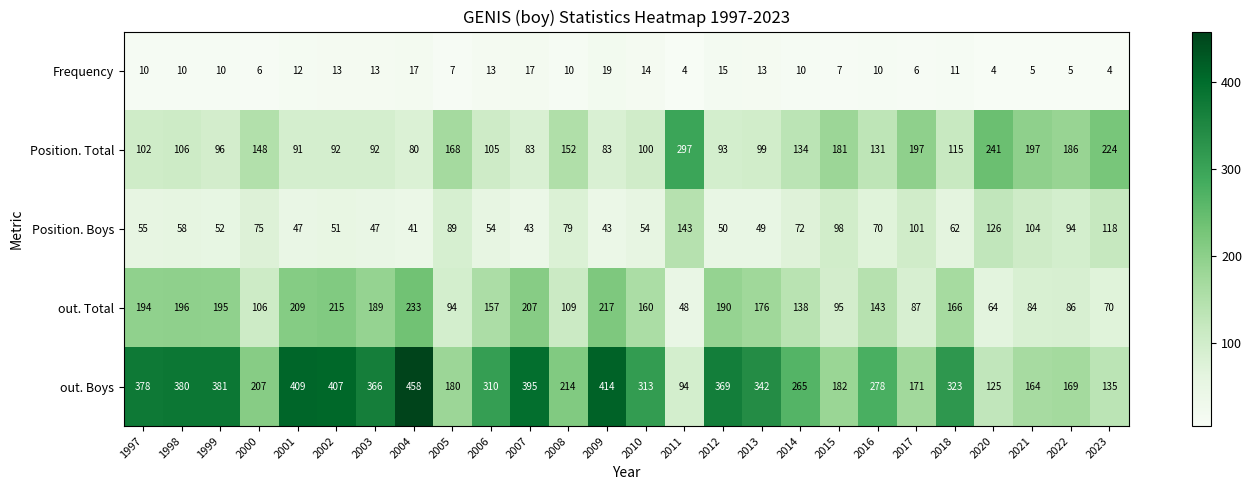

Which series changed the most between 2011 and 2014?

out. Boys